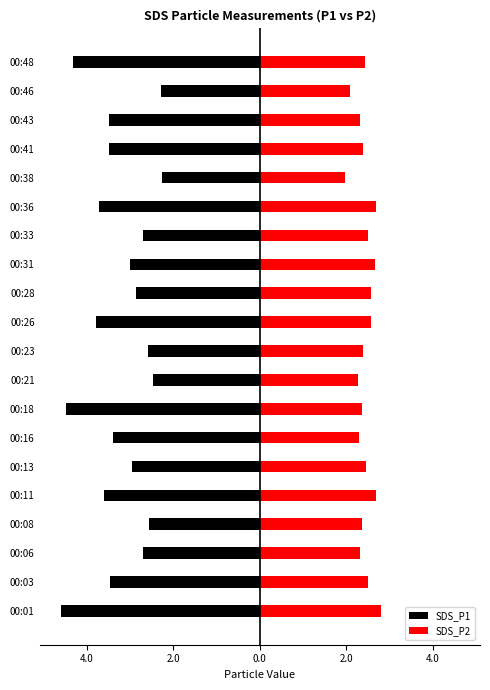

Which series has the largest range (max minus min)?

SDS_P1